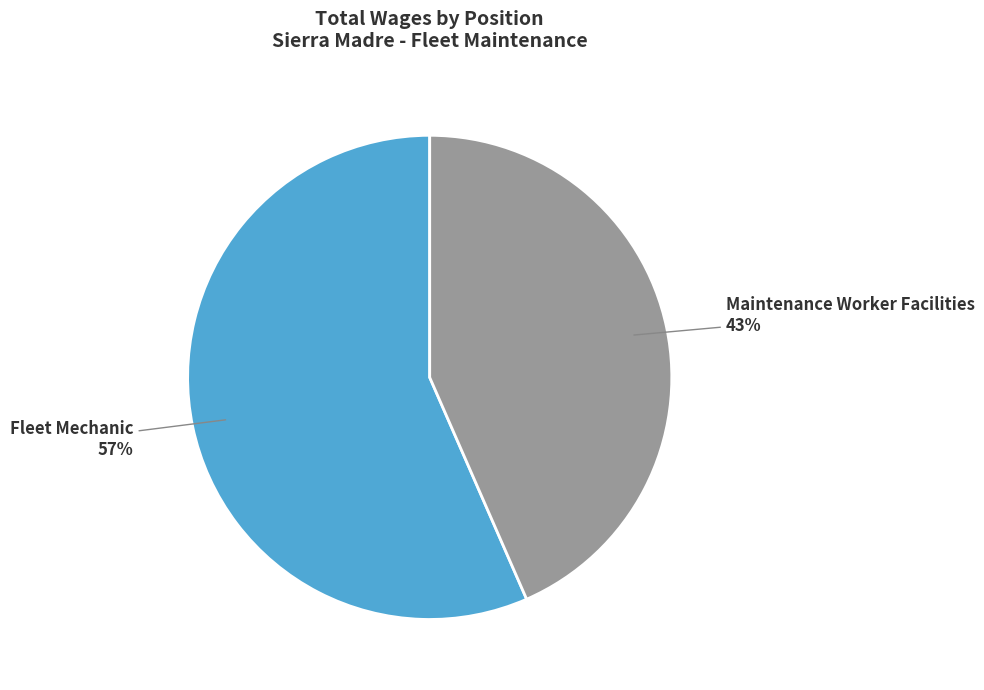

Is there any slice that represents more than half of the pie?

Yes